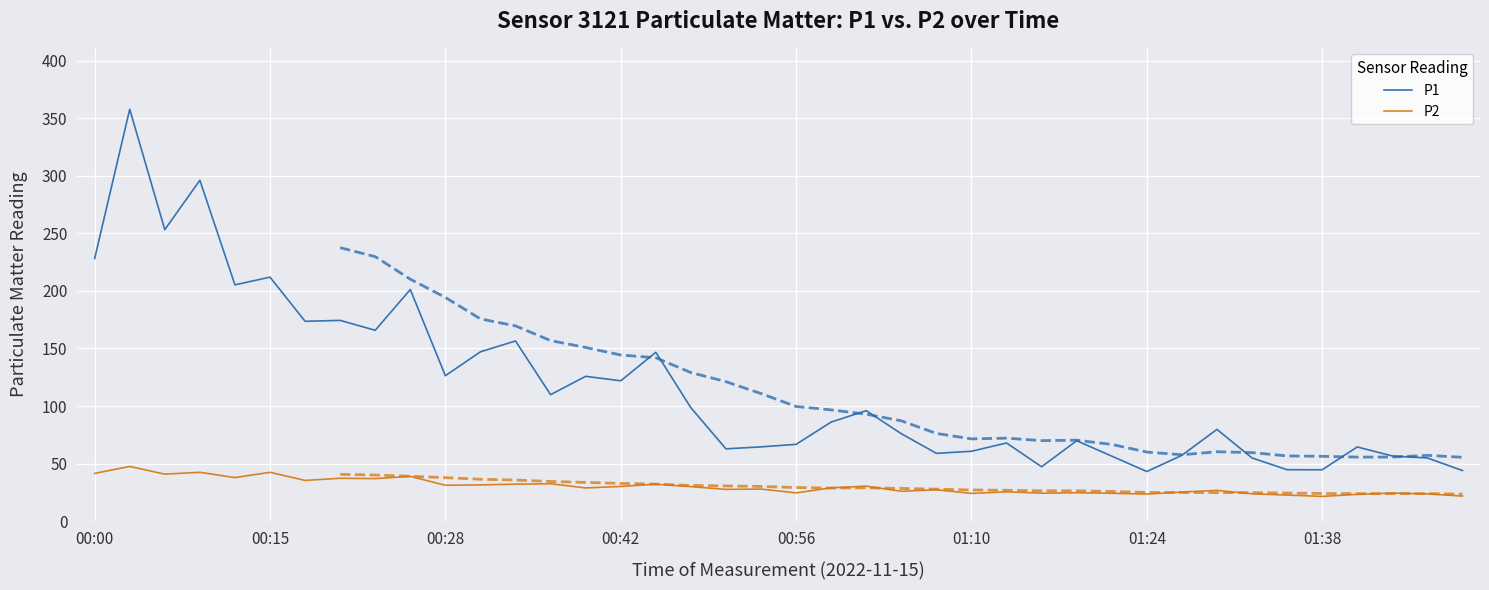

True or false: P2 and P1 cross at least once.

False